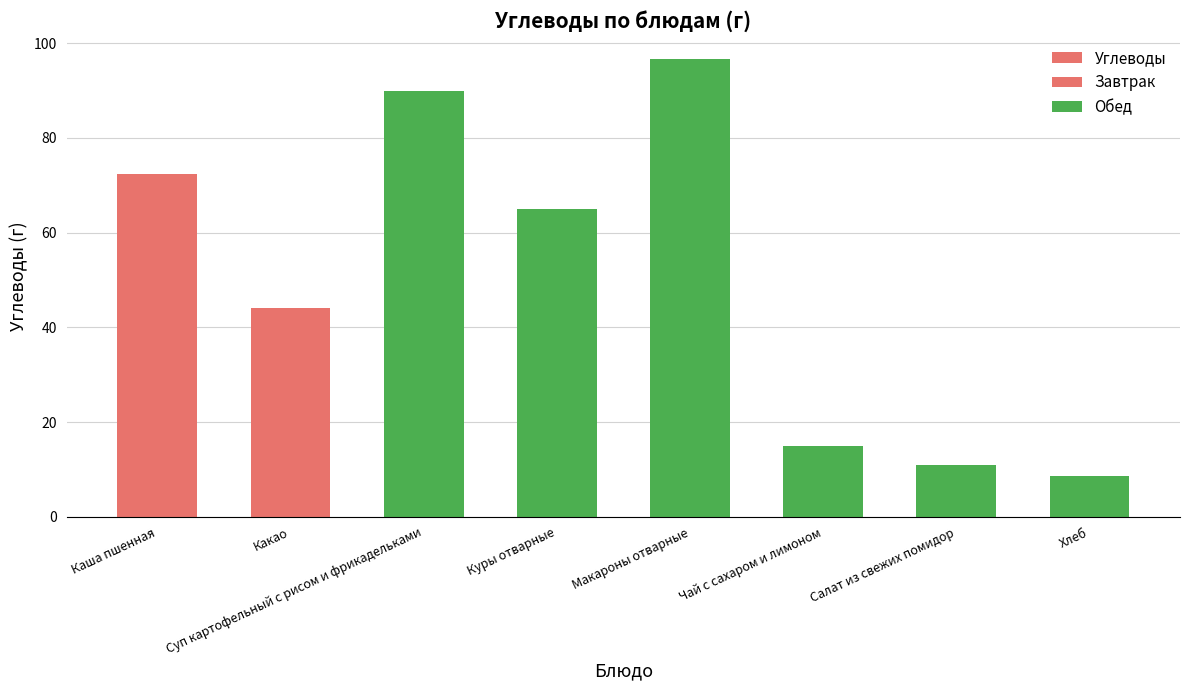

The value at Чай с сахаром и лимоном is 5.9. True or false?

False